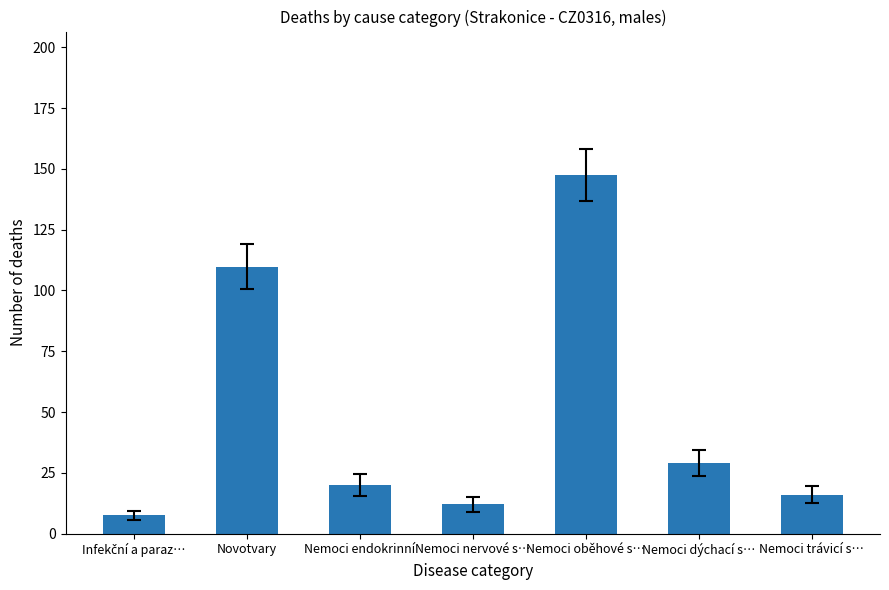

What is the label of the 5th bar from the right?

Nemoci endokrinní